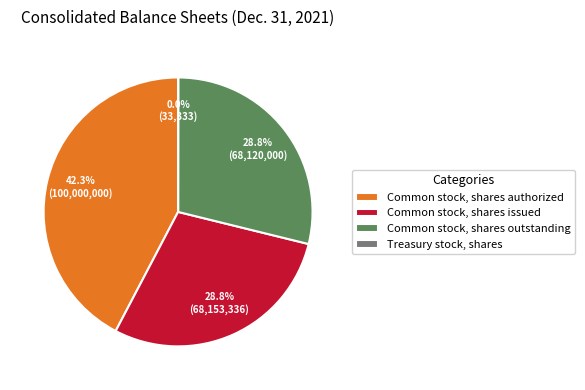

To the nearest percent, what is the difference between the largest and smallest slice percentages?

42%